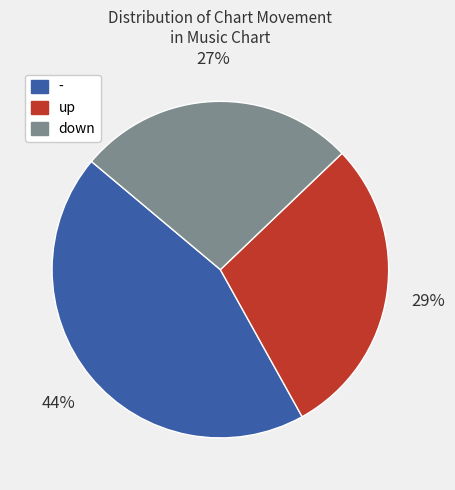

Does up account for over 50% of the chart?

No